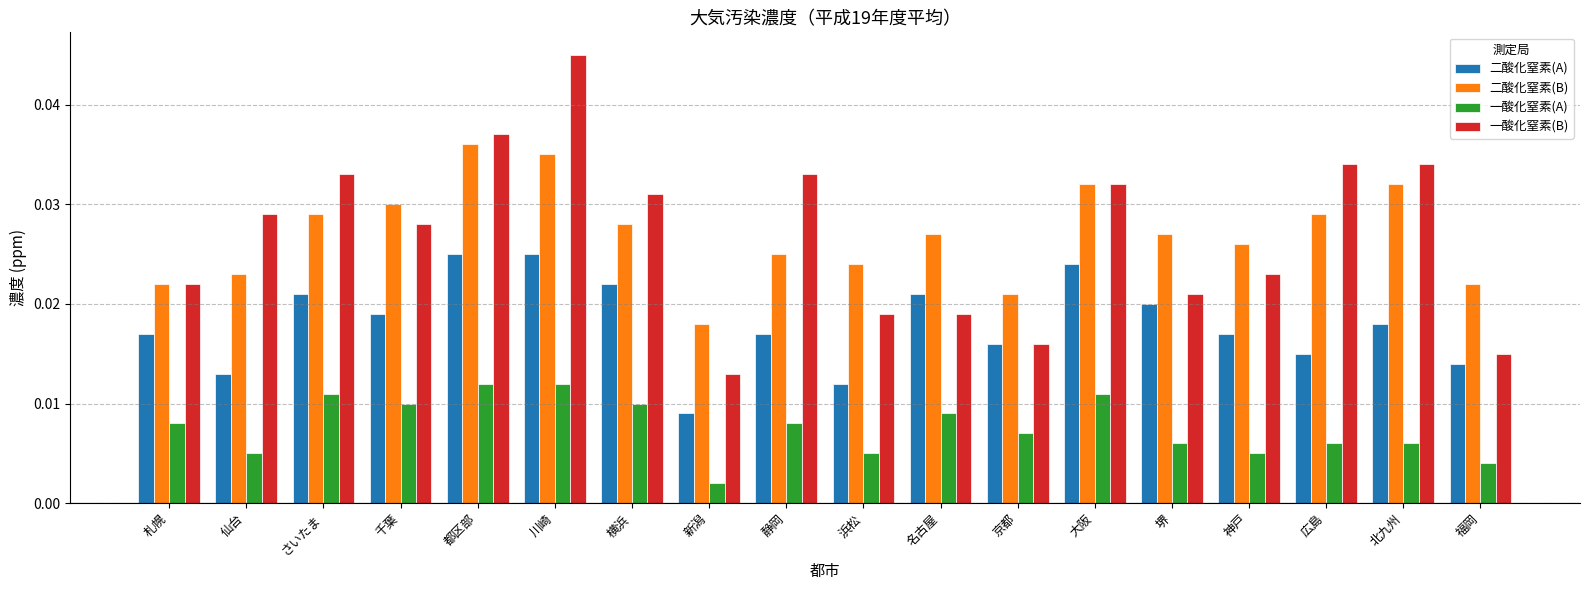

What are all the series names shown in the legend?

二酸化窒素(A), 二酸化窒素(B), 一酸化窒素(A), 一酸化窒素(B)